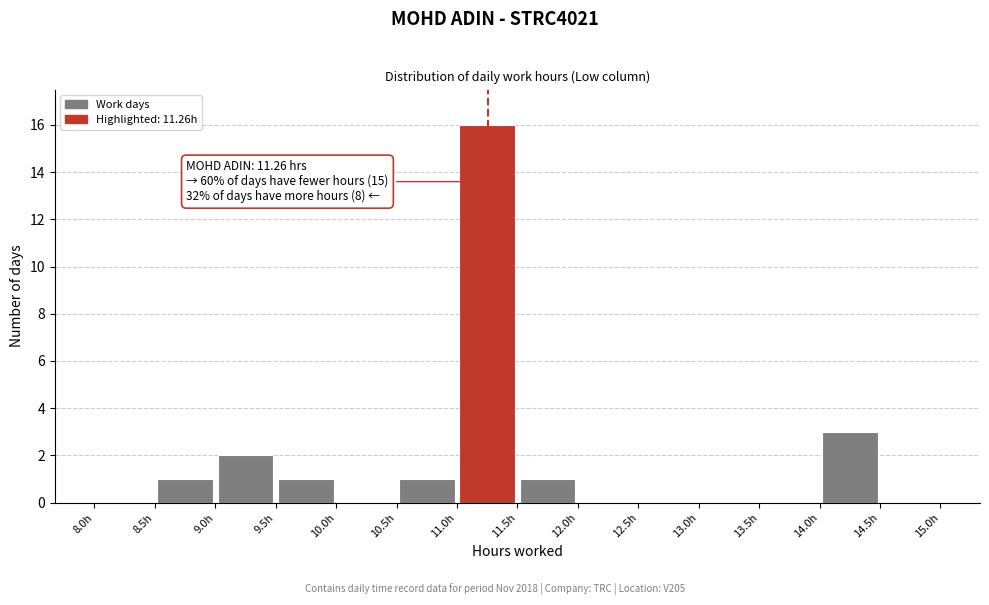

Over which range of the x-axis is the bar tallest?

11.0 to 11.5